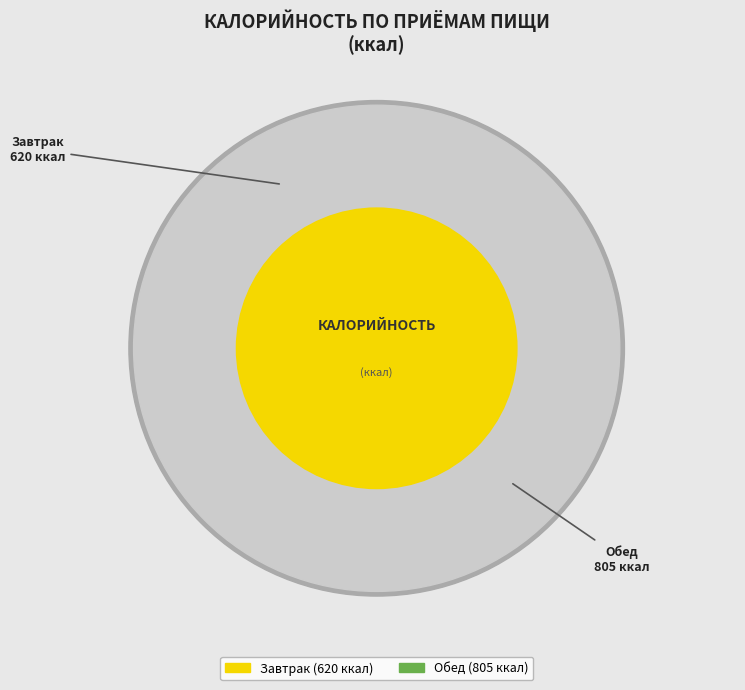

The Завтрак slice represents 44% of the pie. True or false?

True